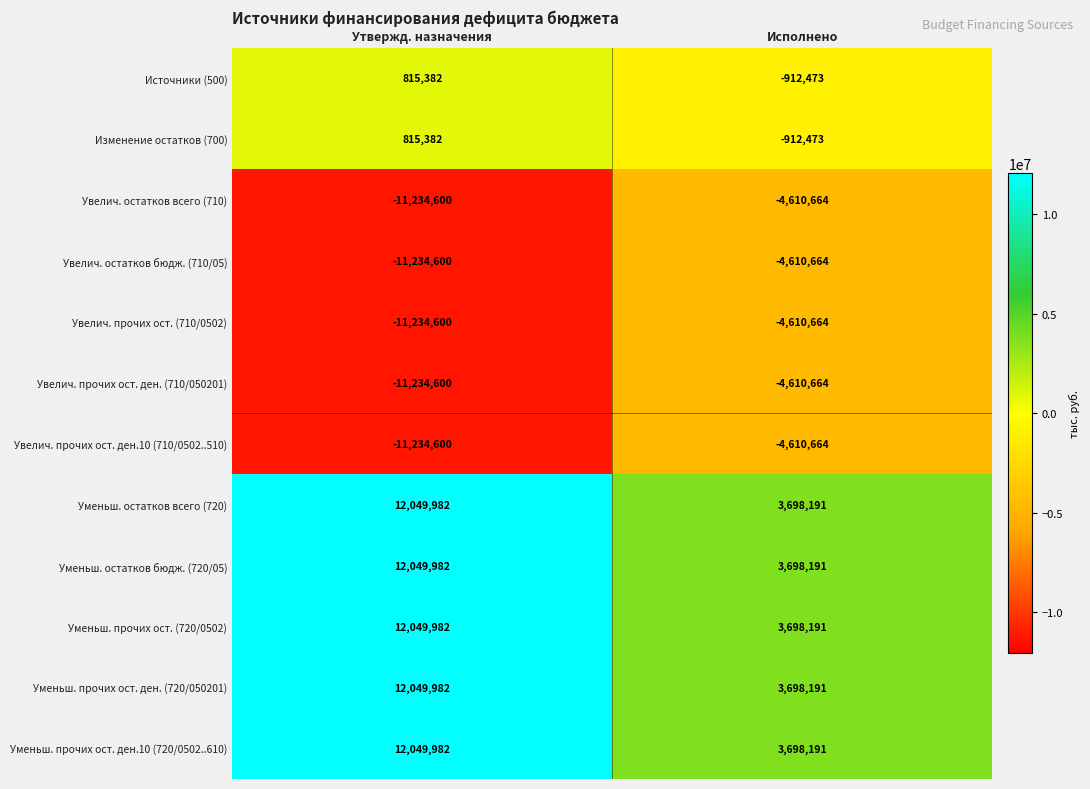

What is the difference between the highest and lowest values at Исполнено?

8308855